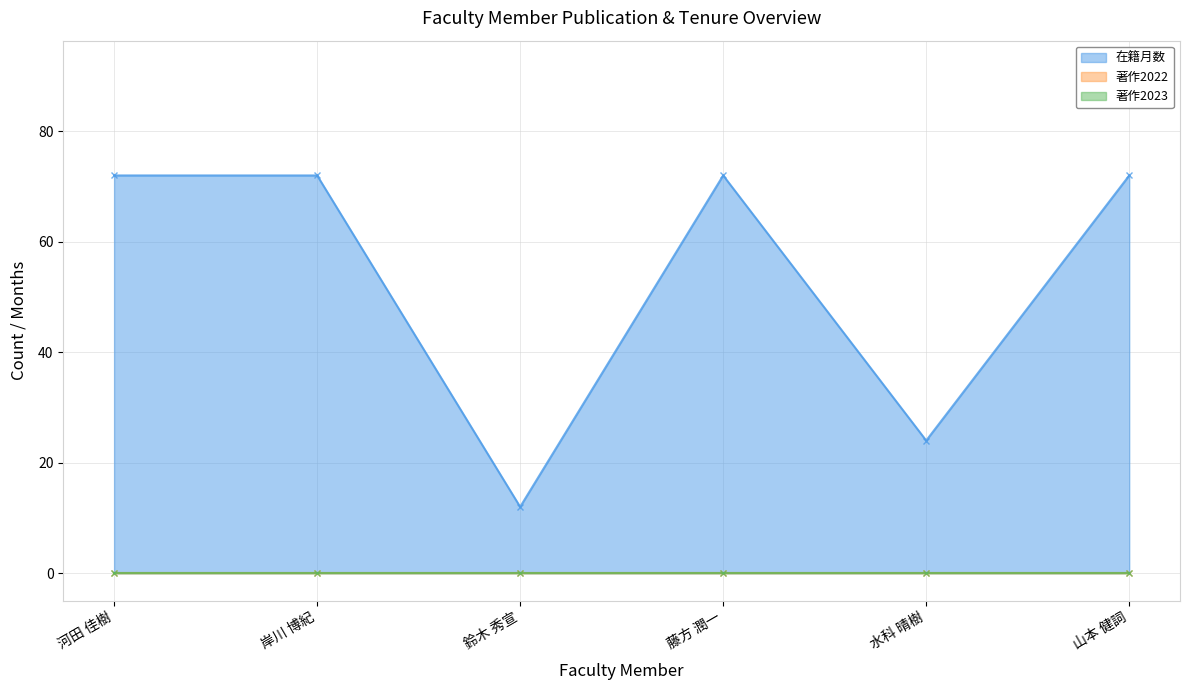

What are all the series names shown in the legend?

在籍月数, 著作2022, 著作2023